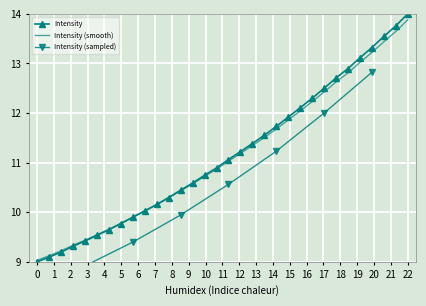

The Intensity (smooth) series shows 13.9 at 22. True or false?

True